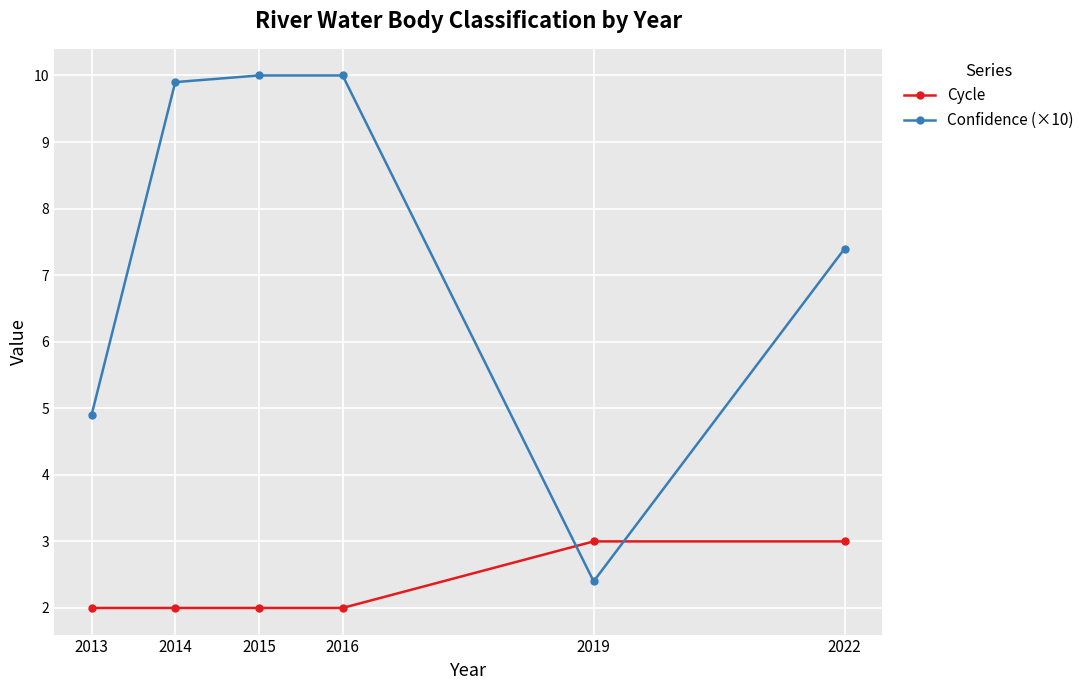

True or false: Cycle has more than 2 interior local peaks.

False